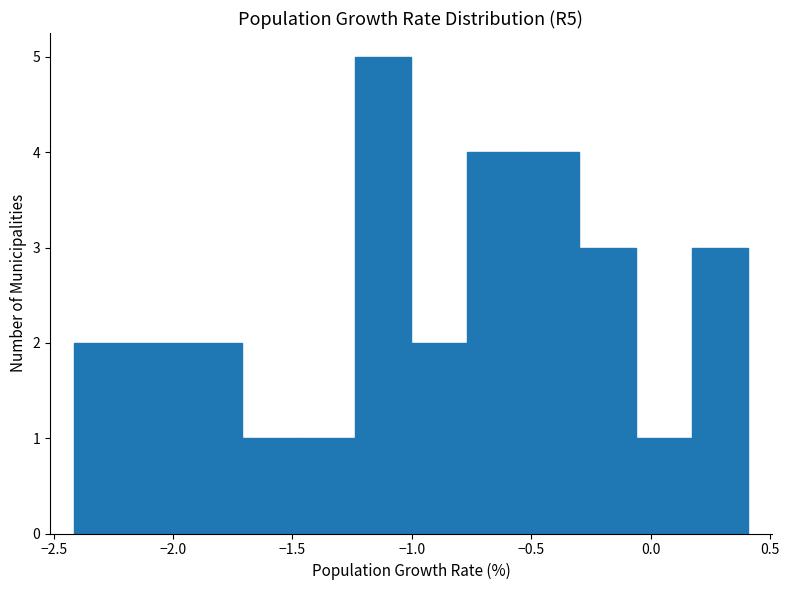

How tall is the bar that spans -1.25 to -1.00 on the x-axis? Neither the bar edges nor the heights are printed on the chart, so give them approximately, as read against the axes.

5